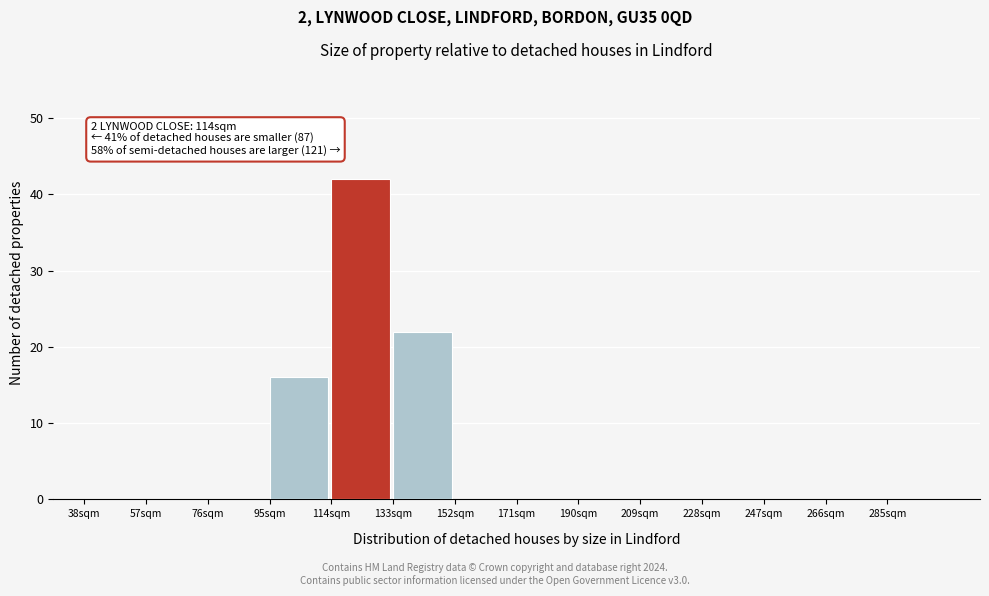

Which range on the x-axis has the tallest bar?

114 to 133